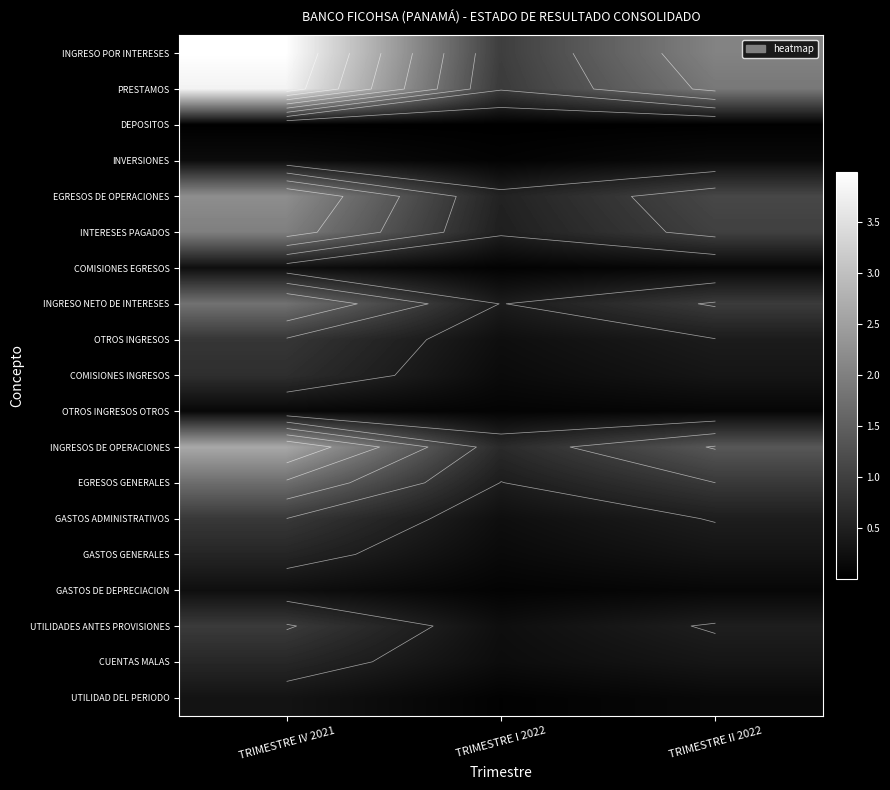

What is the difference between the highest and lowest values at TRIMESTRE IV 2021?

39792485.1